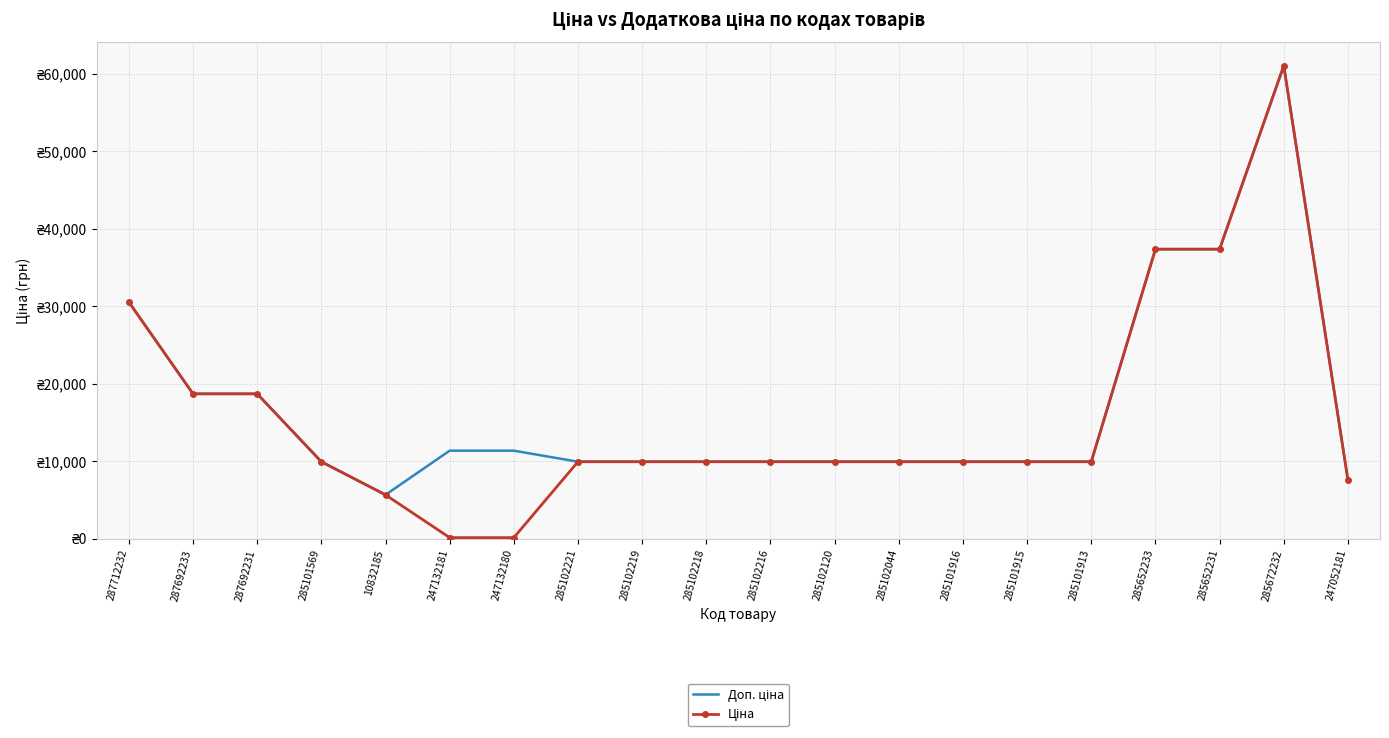

True or false: Доп. ціна and Ціна cross at least once.

False